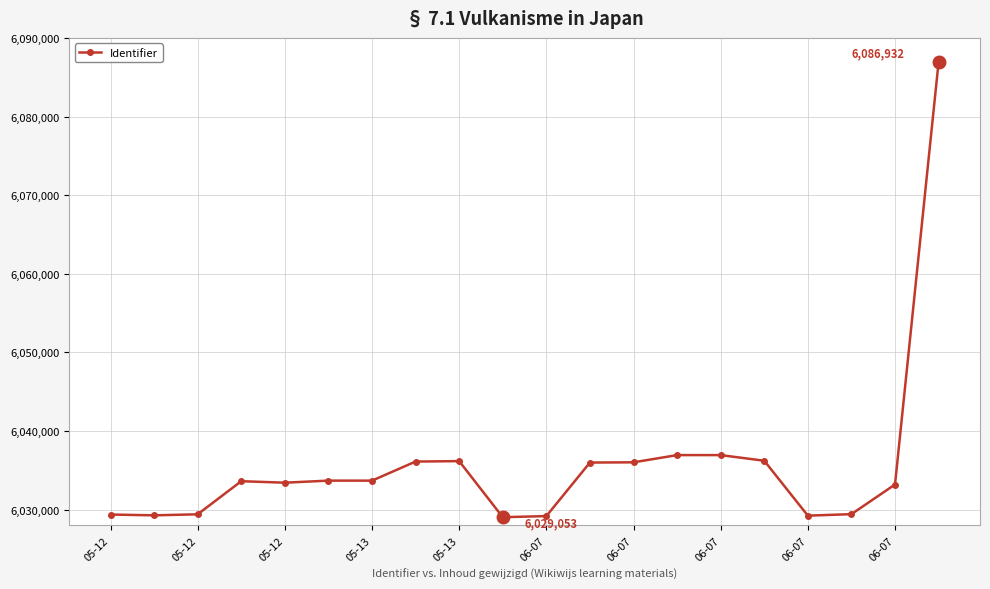

What is the average value?

6035707